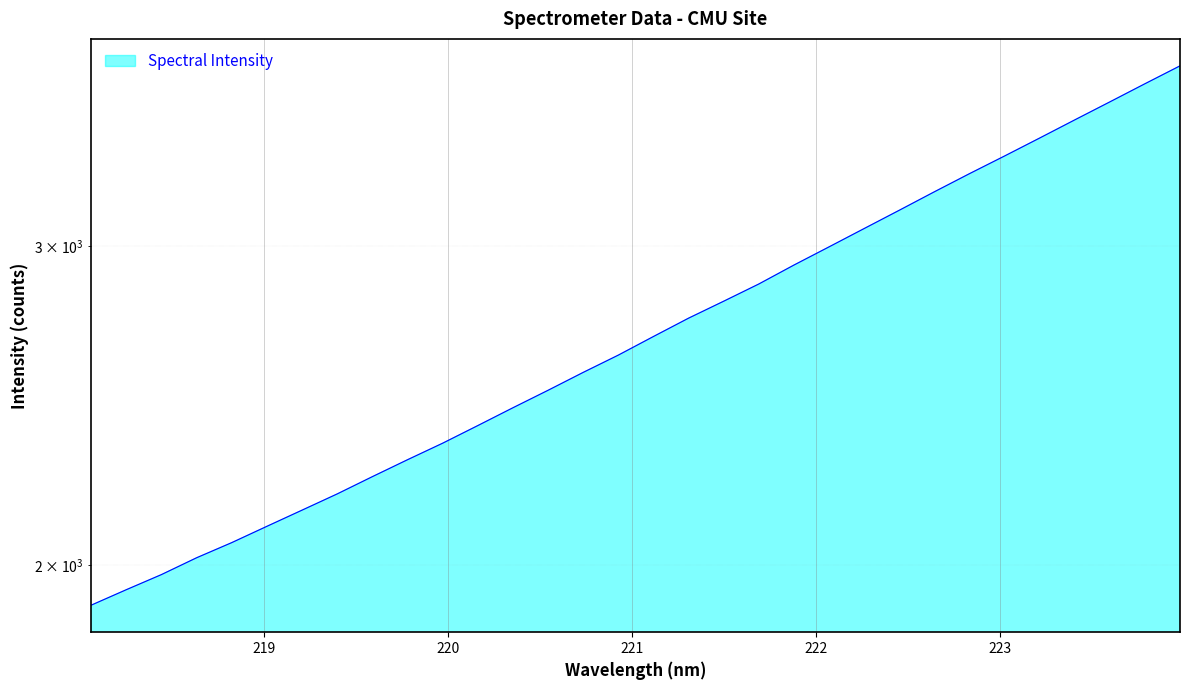

How many lines are shown in the chart?

1